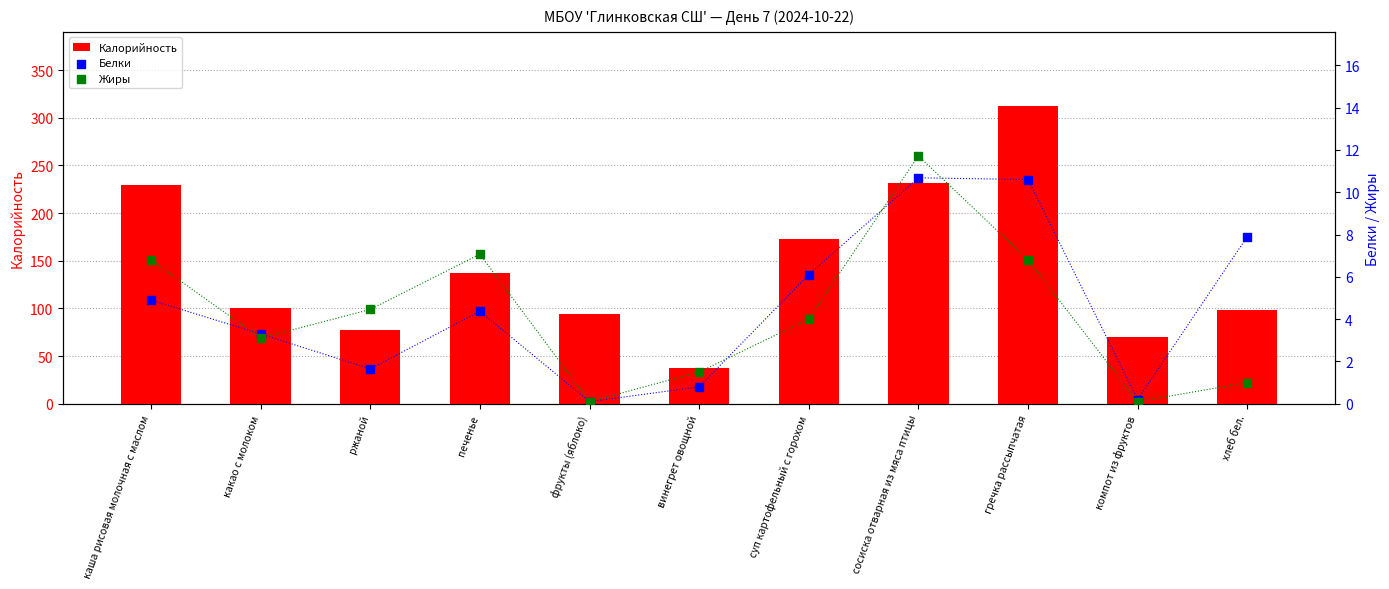

Which series contains the highest Y value?

Калорийность